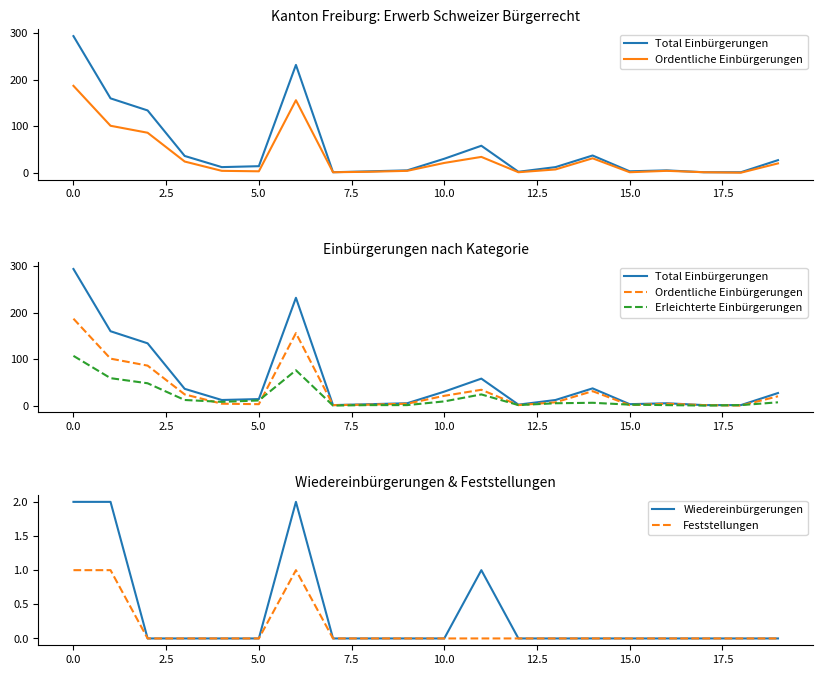

True or false: Total Einbürgerungen and Ordentliche Einbürgerungen cross at least once.

False